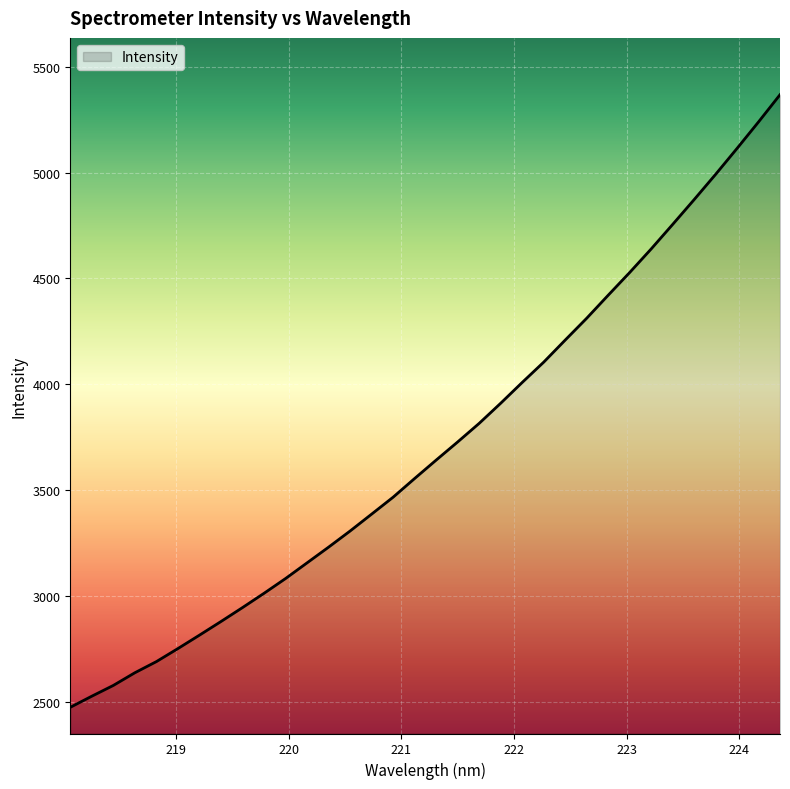

What is the sum of all values?

126148.7